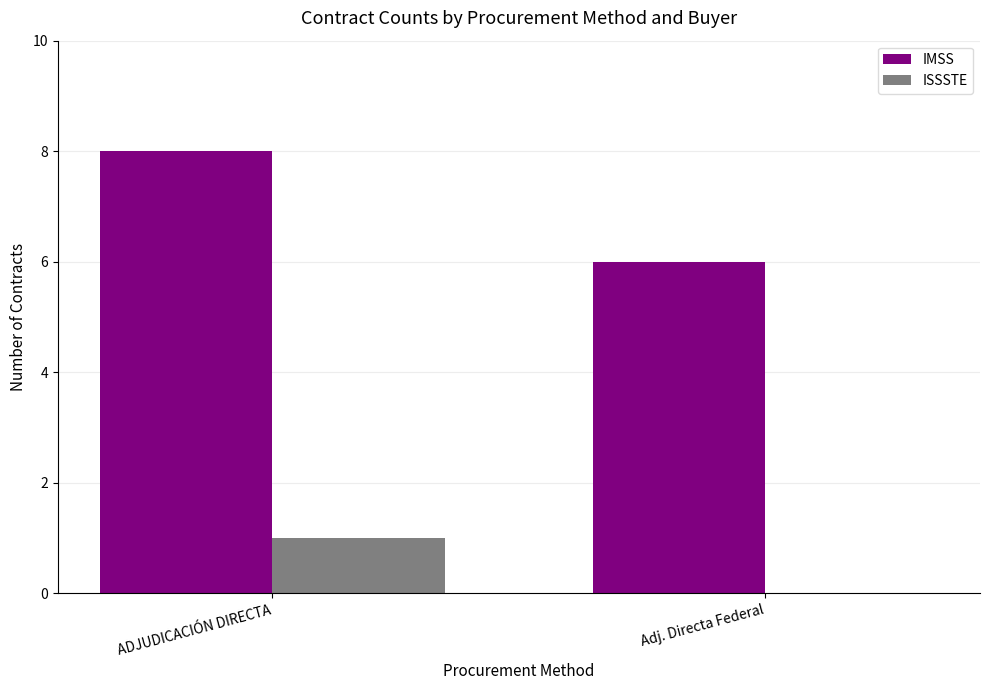

How many groups of bars are there?

2